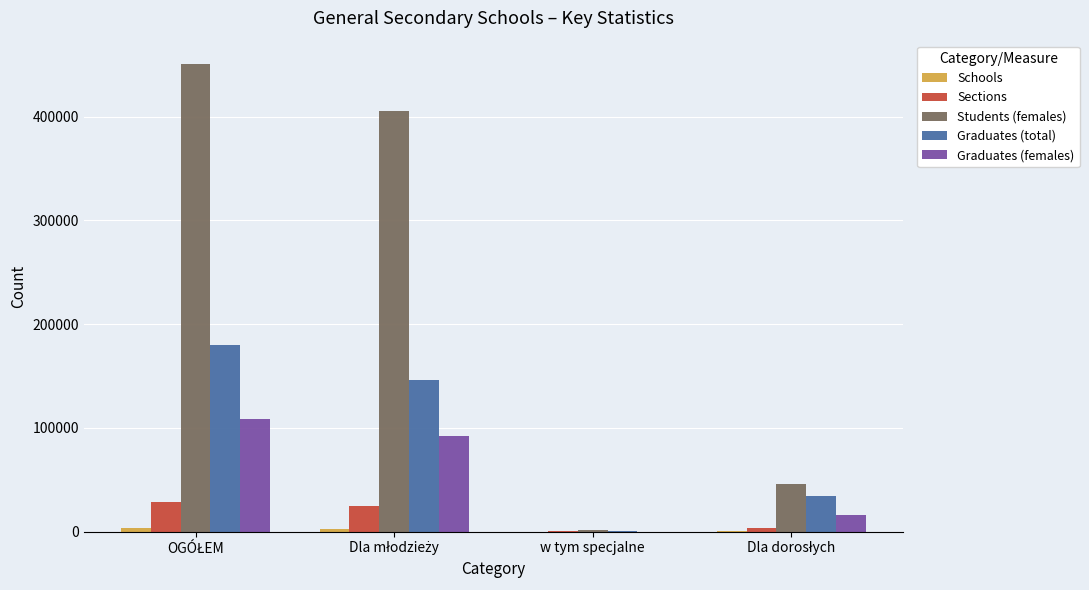

What is the highest value of the Graduates (total) series?

180418